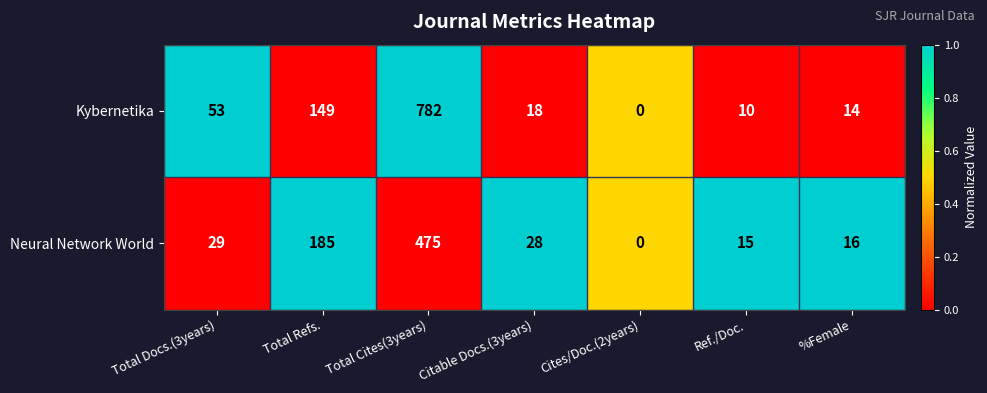

Which series has the widest spread of values?

Kybernetika